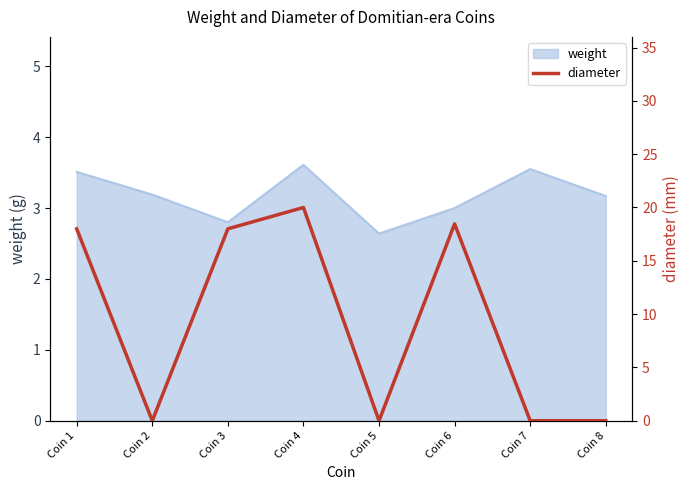

Between Coin 8 and Coin 2, which is larger?

Coin 8